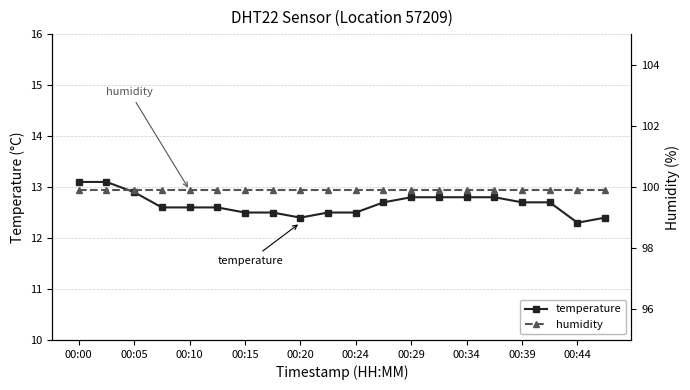

How many temperature values are between 12 and 13?

18